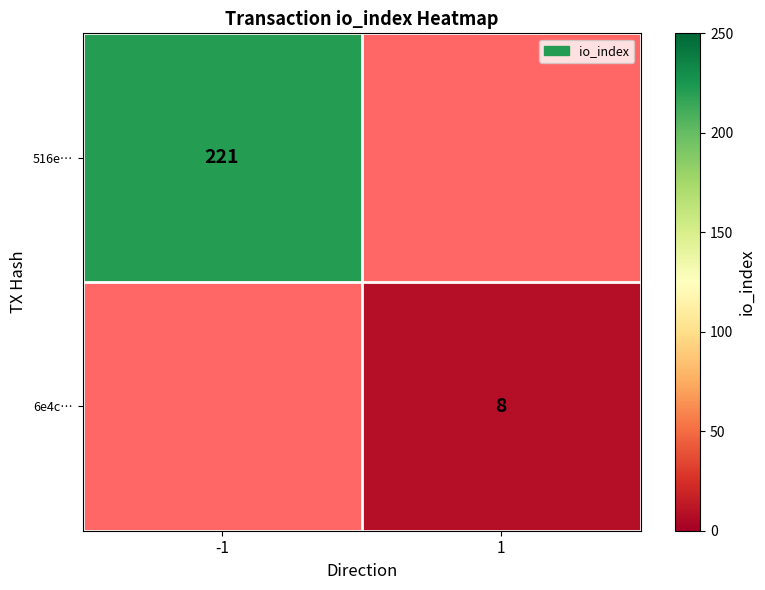

True or false: 6e4c… has a value of 8 at 1.

True